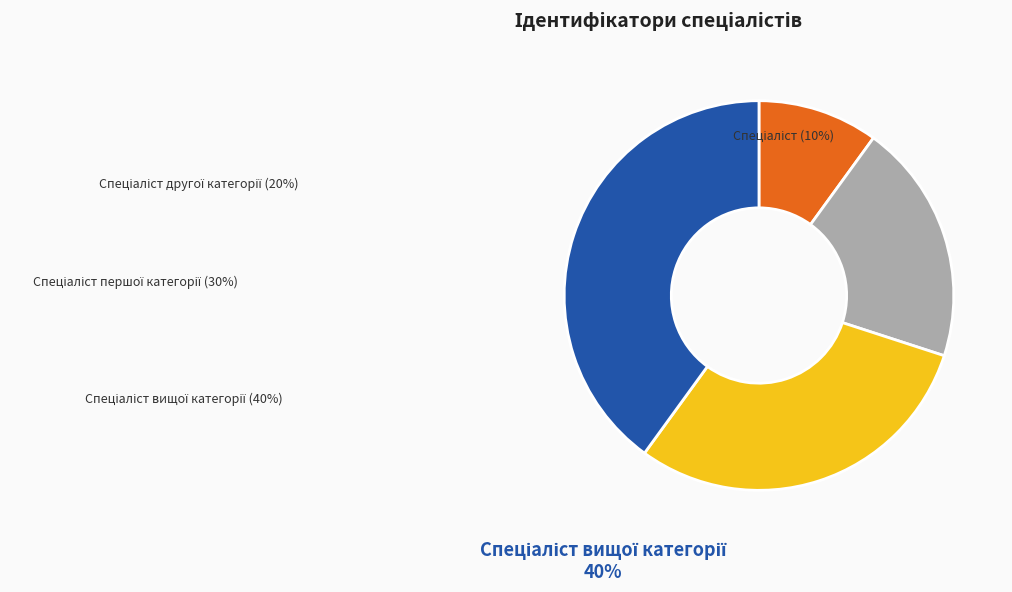

Is there a majority slice in this chart?

No